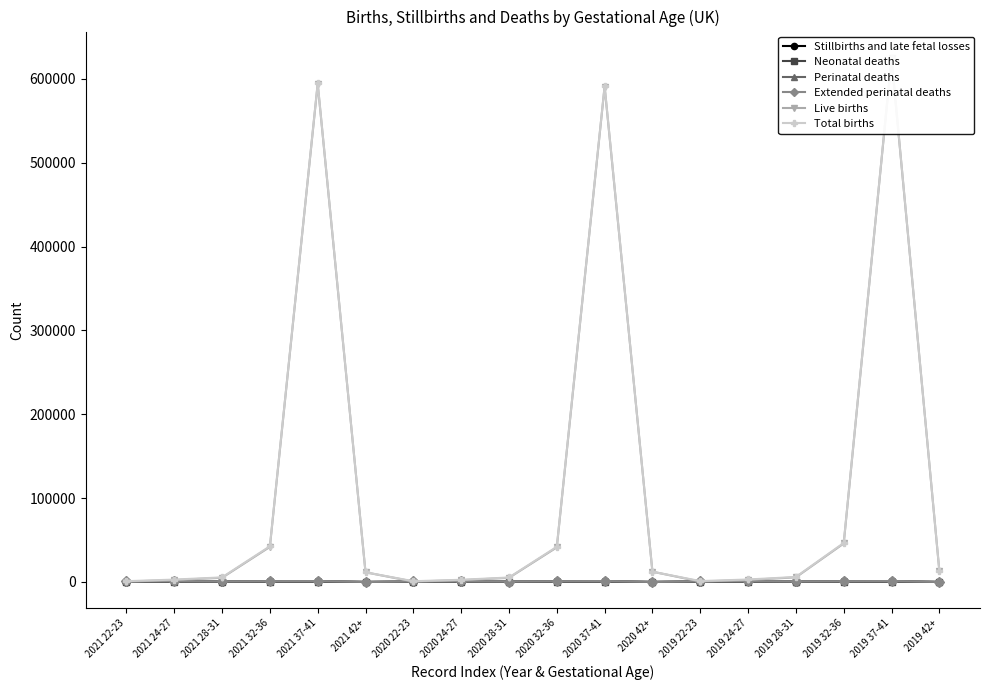

True or false: Stillbirths and late fetal losses has more than 0 points higher than both neighbors.

True